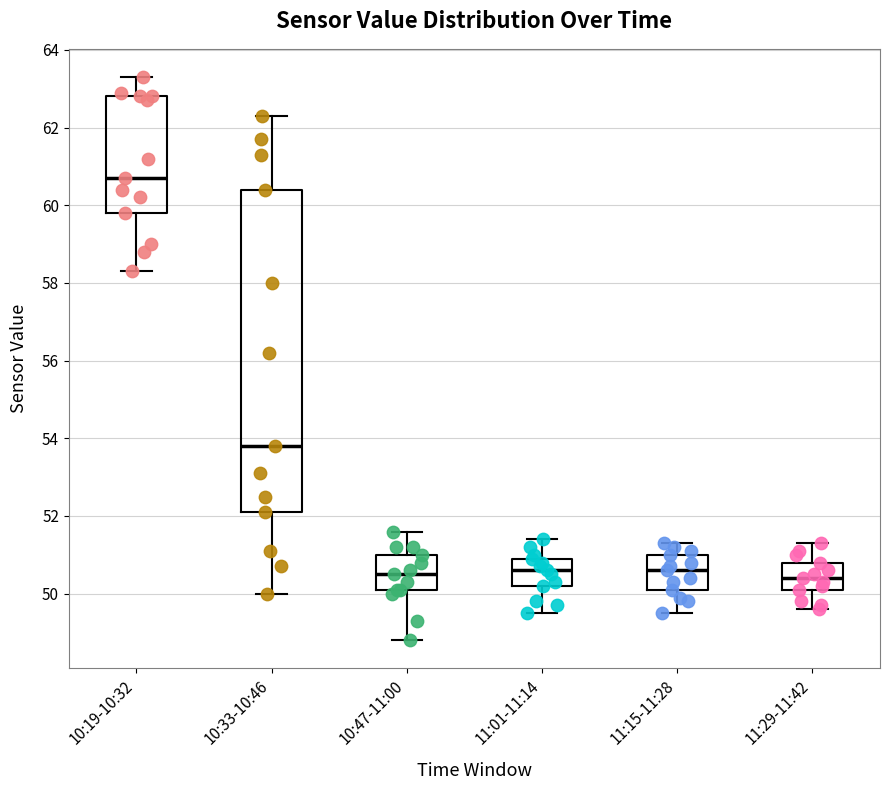

Reading left to right, transcribe this box plot: for each box, give where its median line is, the range the box spans, and where its two whiskers end, as read against the y-axis. The values are not printed on the chart, so give them approximately, as read against the axis.

10:19-10:32: median 60.8, box 59.8 to 62.8, whiskers 58.4 to 63.4
10:33-10:46: median 53.8, box 52.2 to 60.4, whiskers 50.0 to 62.4
10:47-11:00: median 50.6, box 50.2 to 51.0, whiskers 48.8 to 51.6
11:01-11:14: median 50.6, box 50.2 to 51.0, whiskers 49.6 to 51.4
11:15-11:28: median 50.6, box 50.2 to 51.0, whiskers 49.6 to 51.4
11:29-11:42: median 50.4, box 50.2 to 50.8, whiskers 49.6 to 51.4